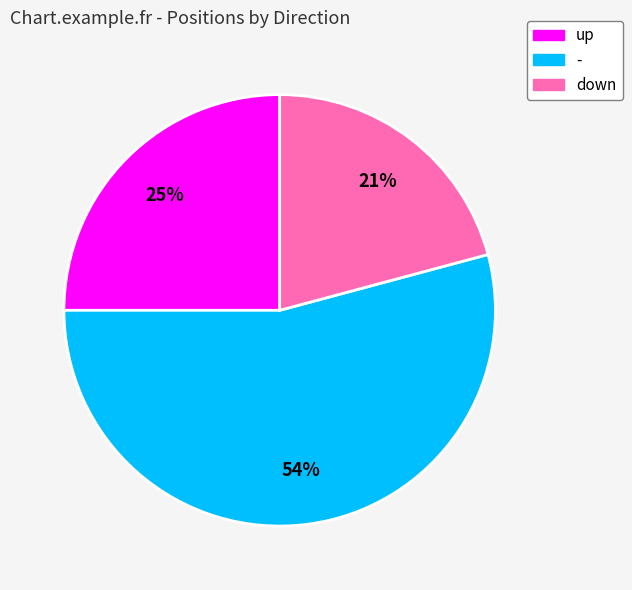

Which slice represents more than half of the pie?

-